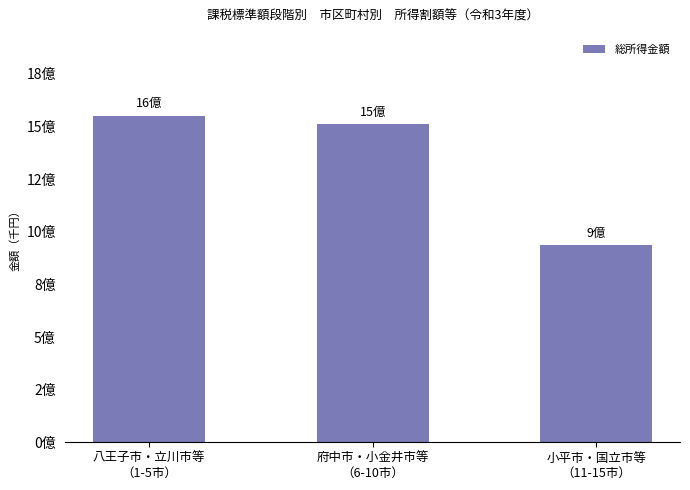

The value at 府中市・小金井市等
（6-10市） is 1510521629. True or false?

True